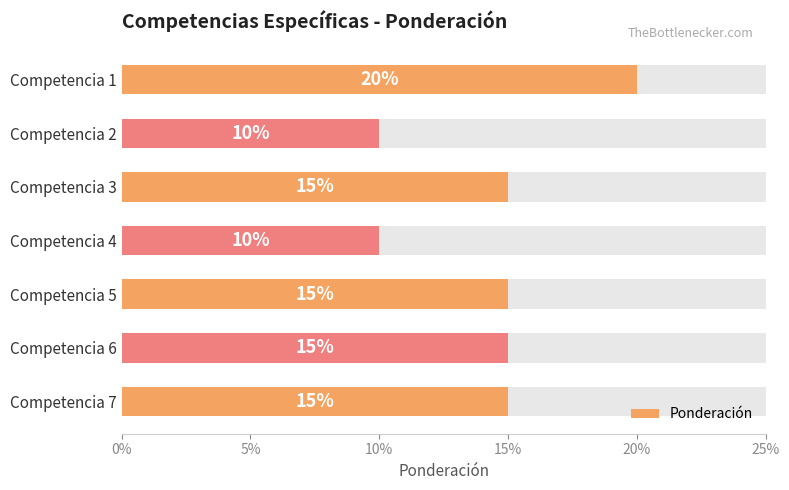

What is the smallest value displayed?

0.1